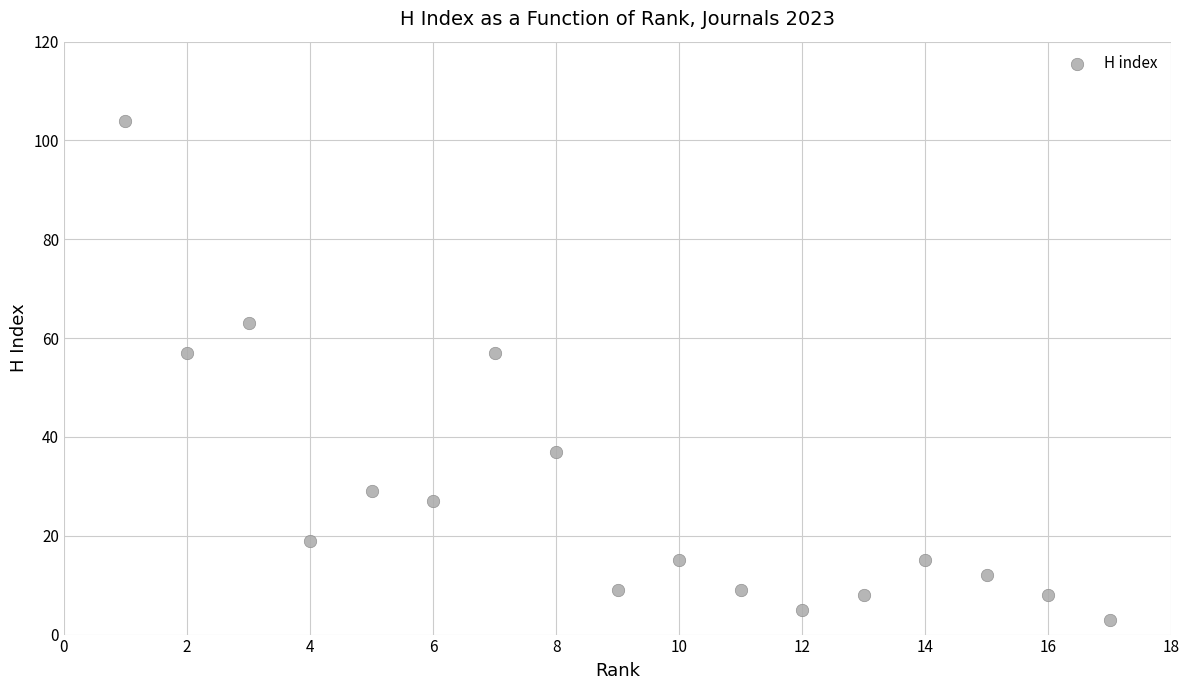

What is the range of Y values (max minus min)?

101